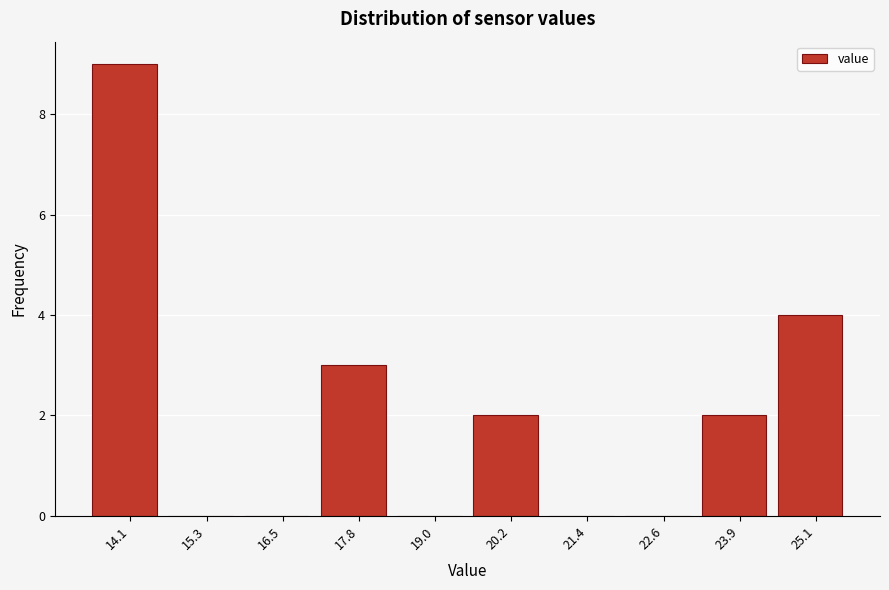

What is the maximum value shown in the chart?

9